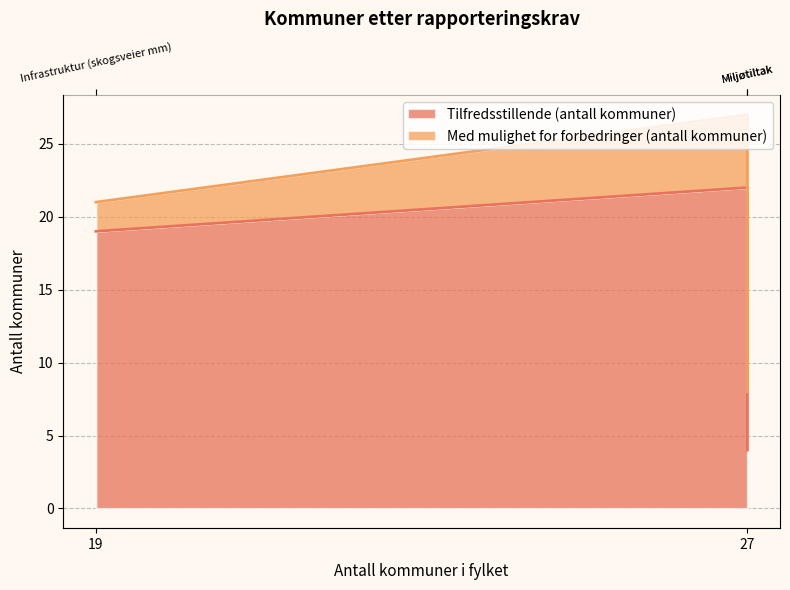

True or false: the data shows 7 at 27.

False